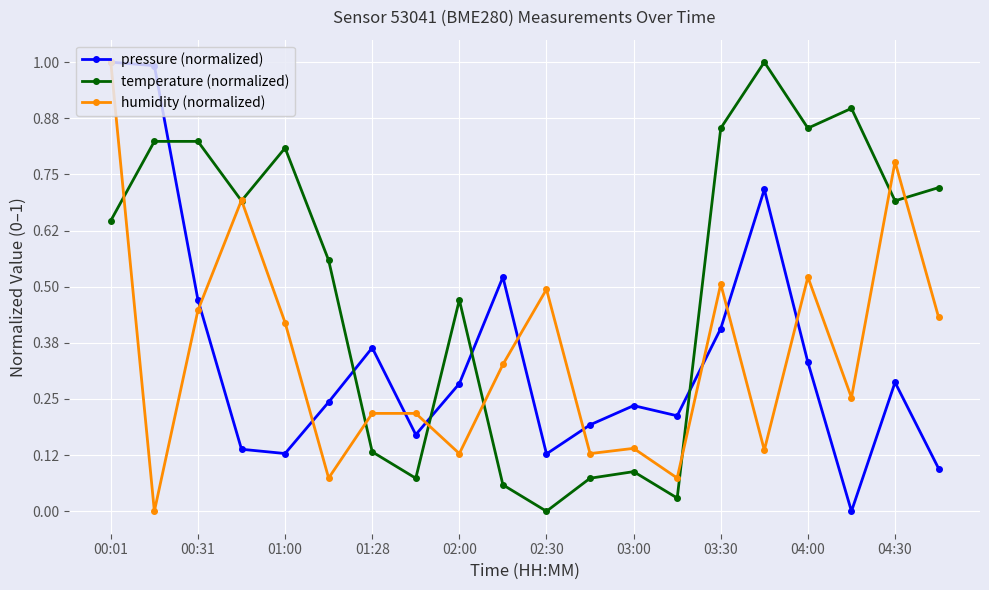

What is the highest value of the temperature (normalized) series?

1.0